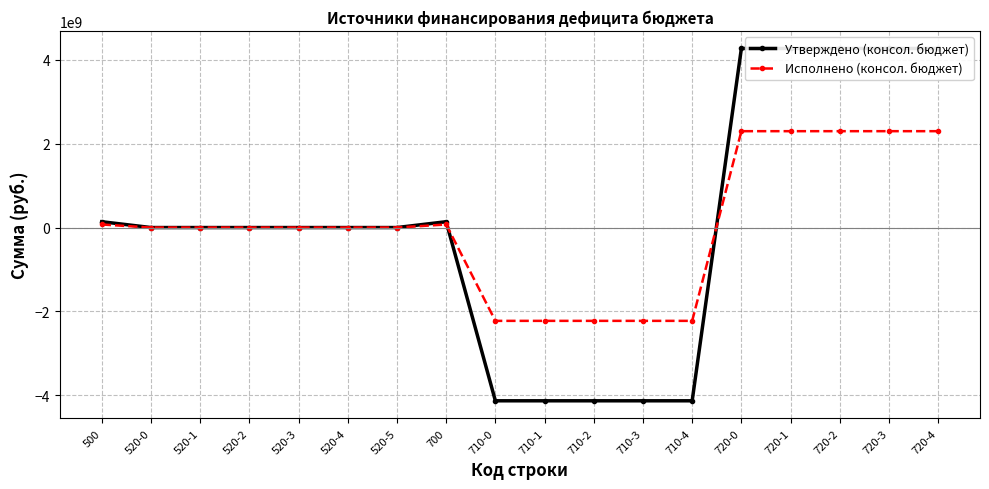

How many series are shown in this chart?

2